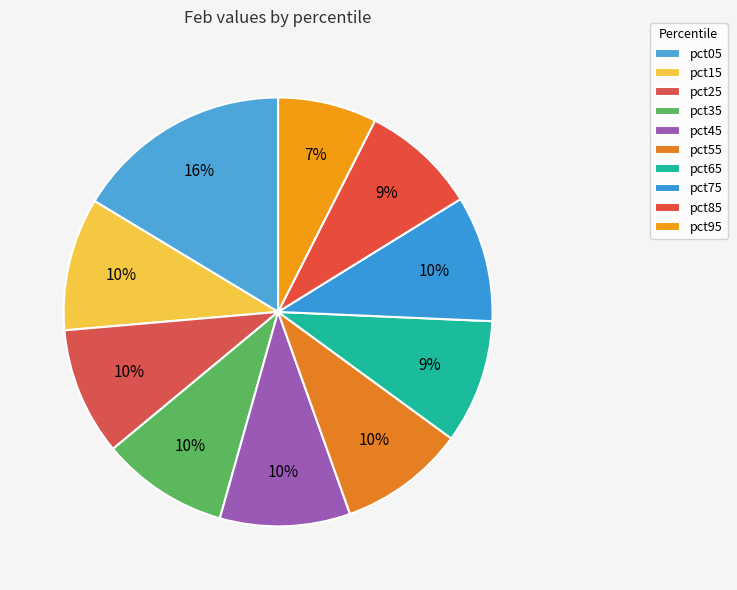

How many segments does this pie chart have?

10